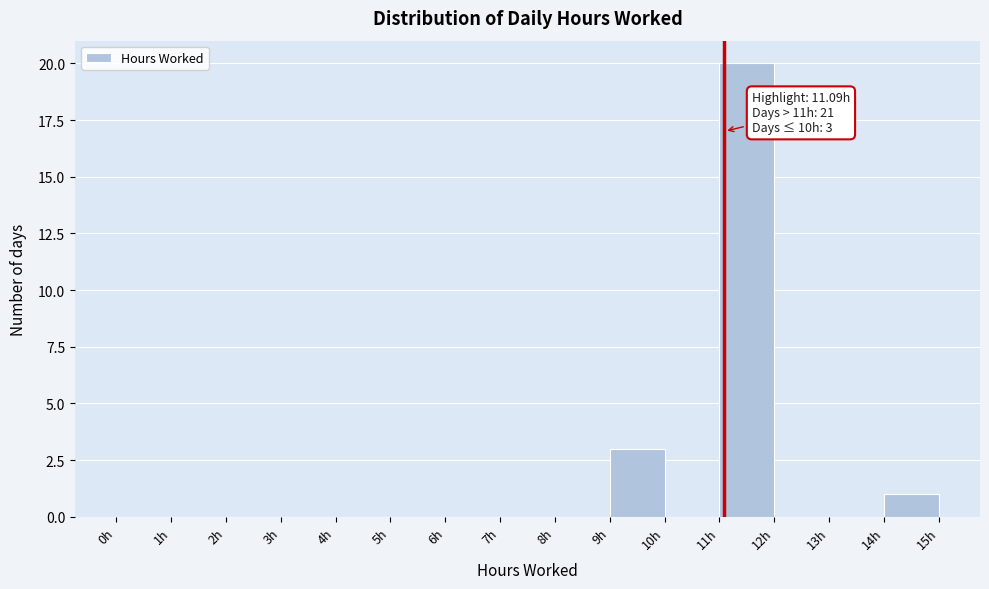

Over which range of the x-axis is the bar tallest?

11 to 12